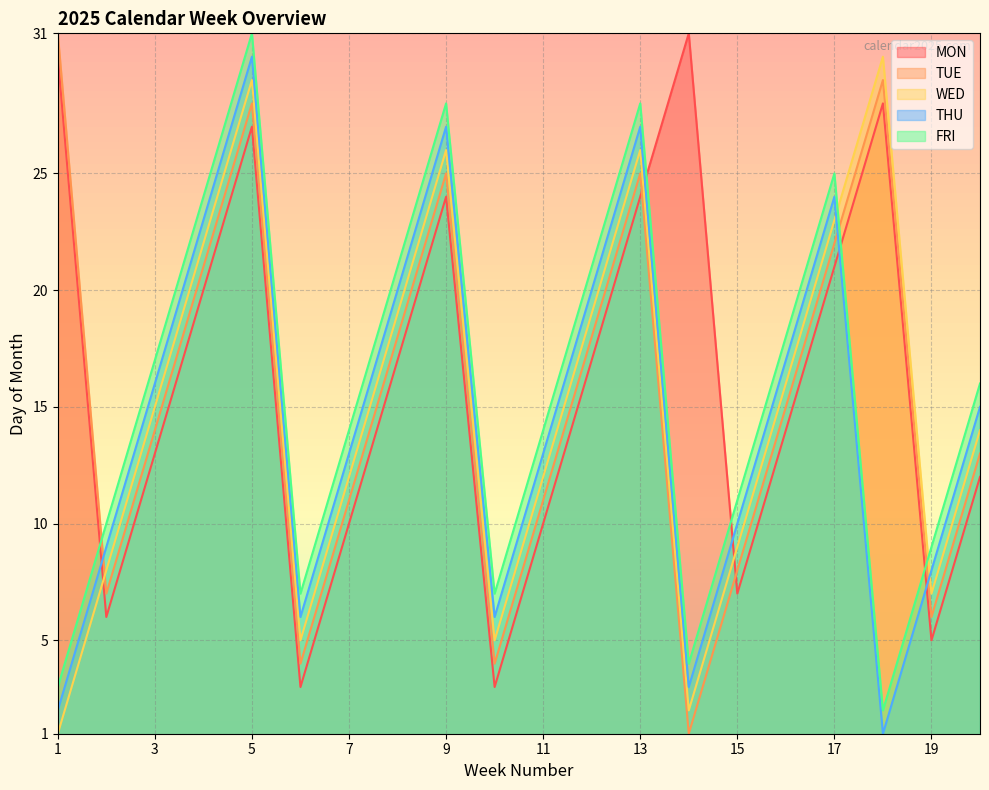

How many lines are shown in the chart?

5